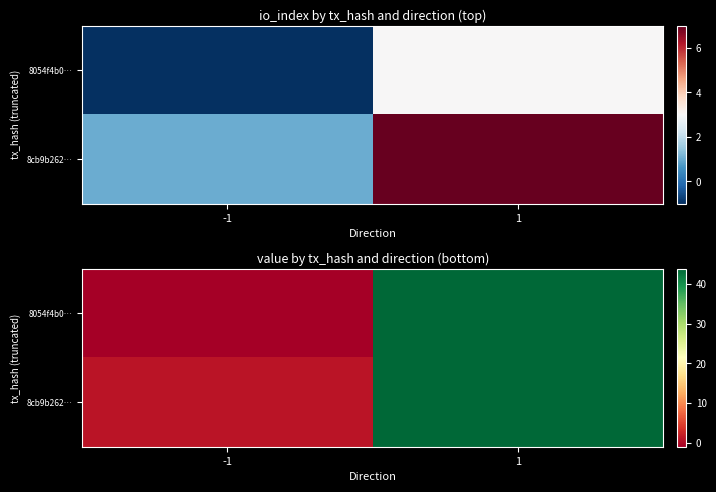

Which series has the largest range (max minus min)?

8054f4b0…